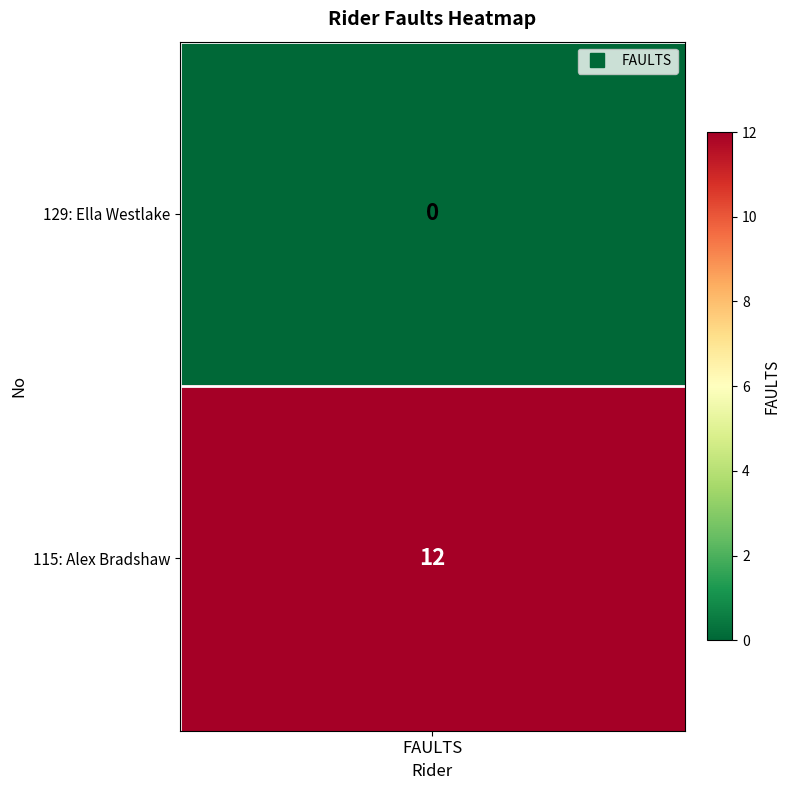

At which category does the chart reach its minimum across all series?

129